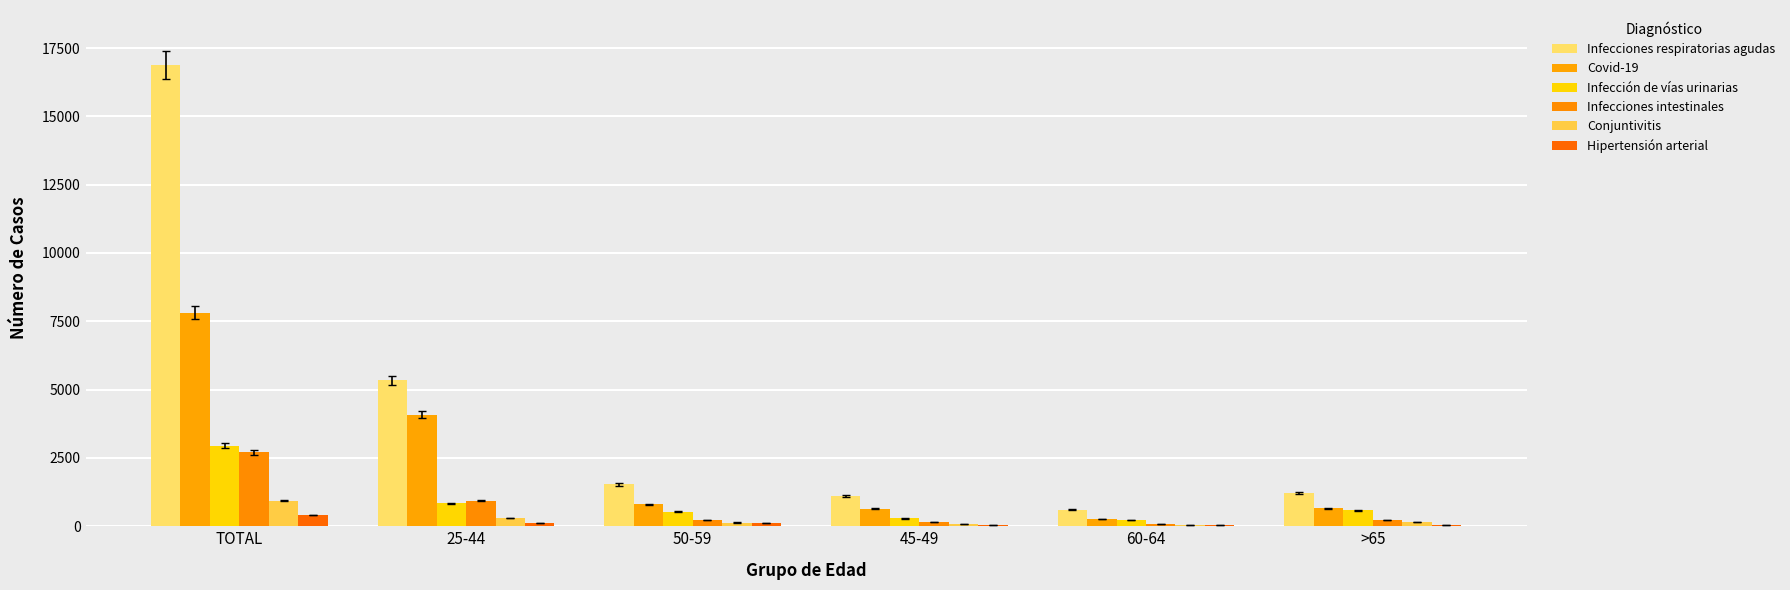

The Infecciones respiratorias agudas series shows 1203 at >65. True or false?

True